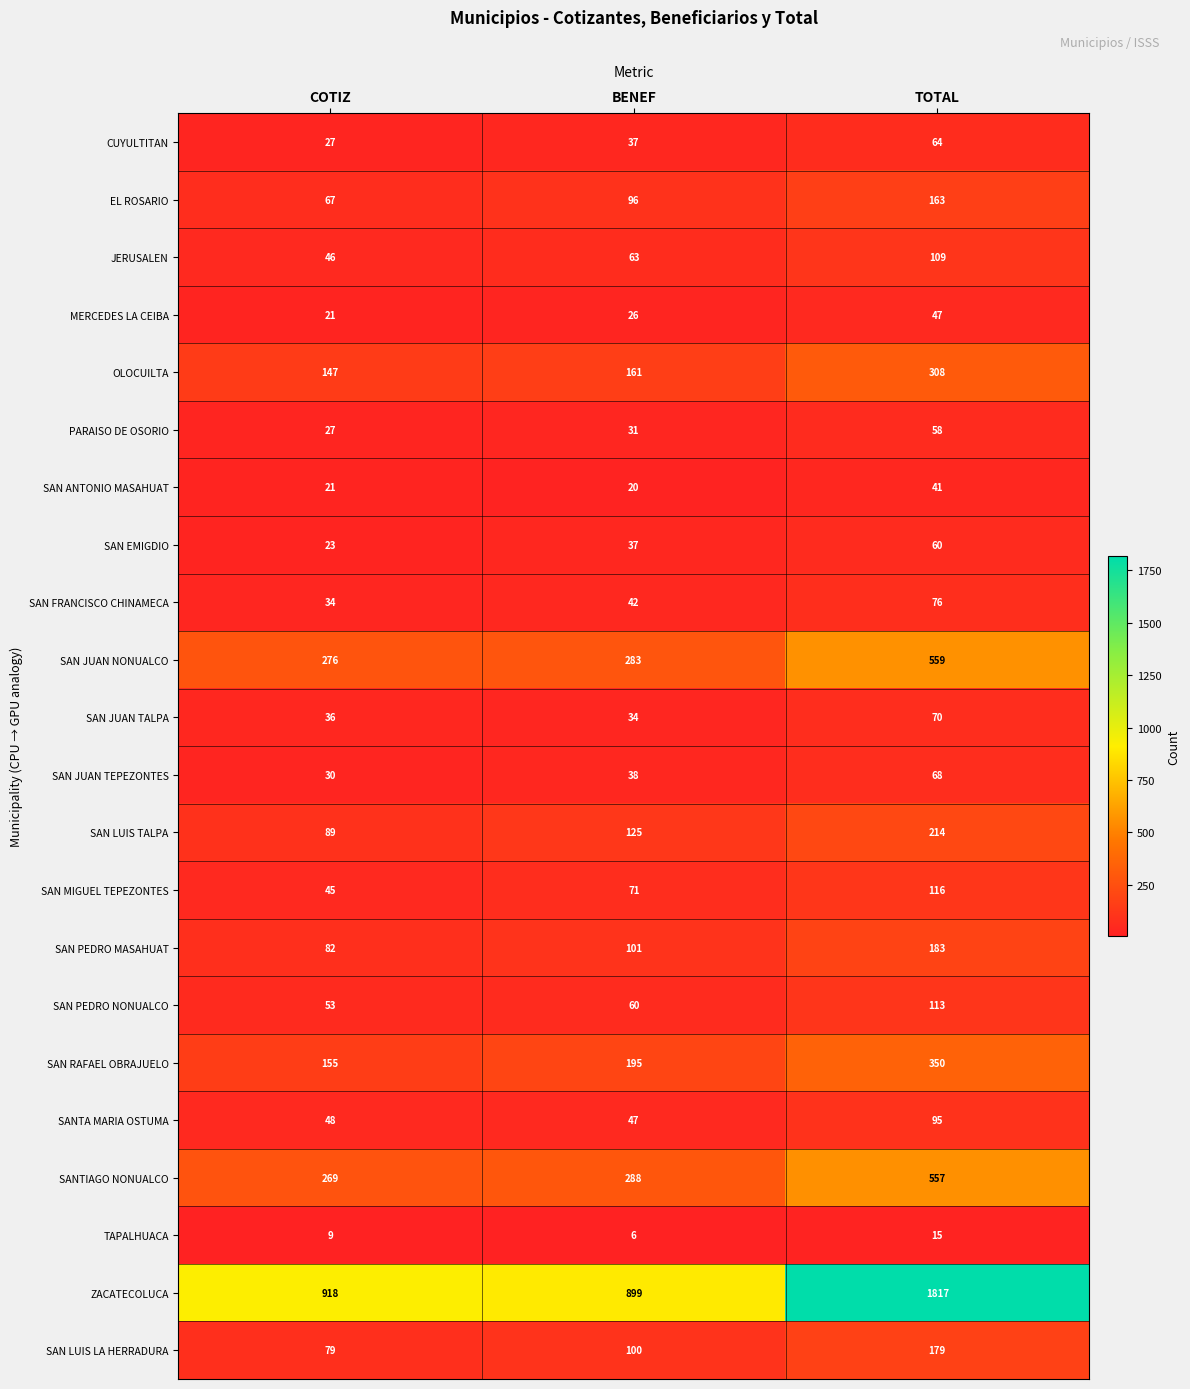

Which series has the largest total across all categories?

ZACATECOLUCA